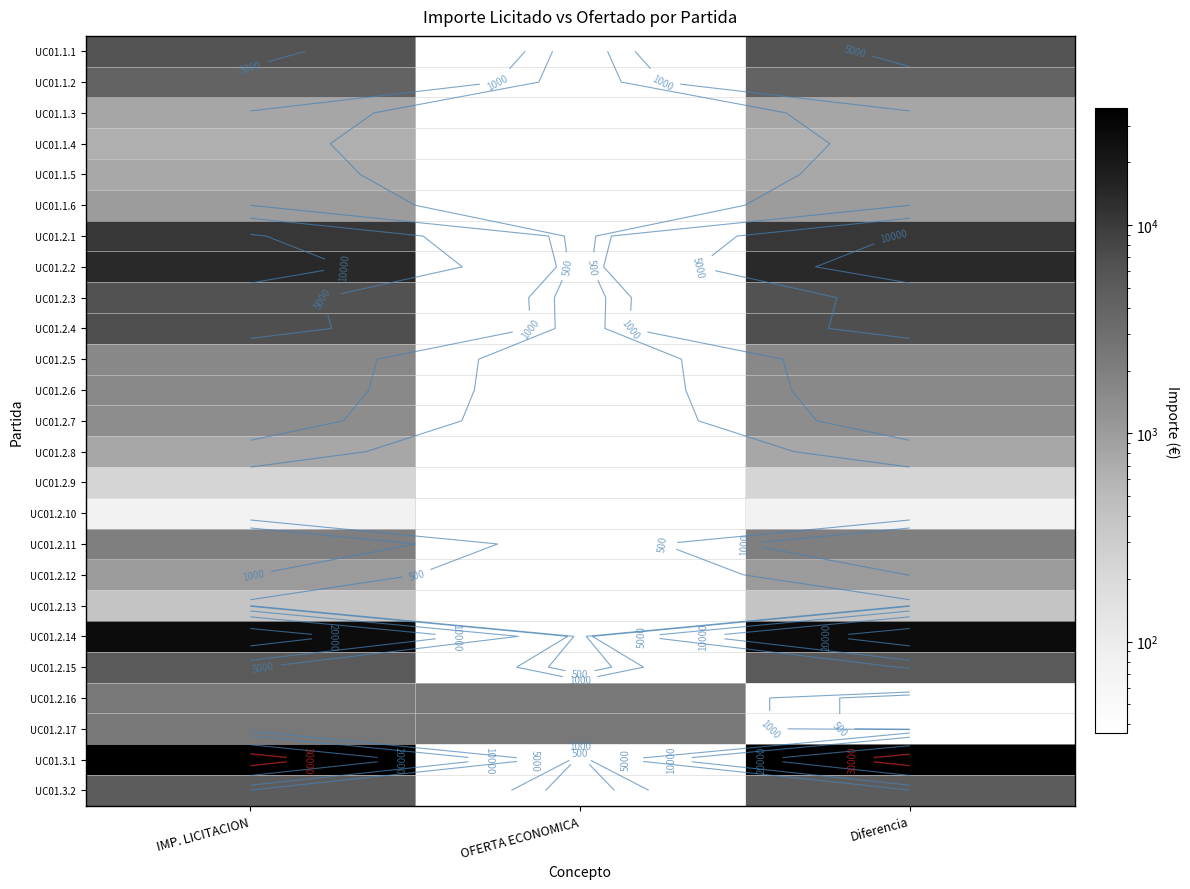

True or false: UC01.2.12 has a value of 1465.2 at Diferencia.

False